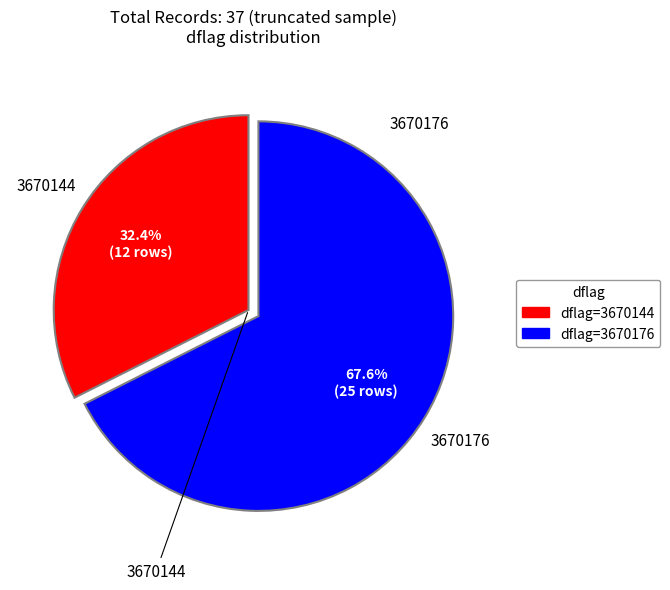

Which category has the smallest portion of the pie?

dflag=3670144